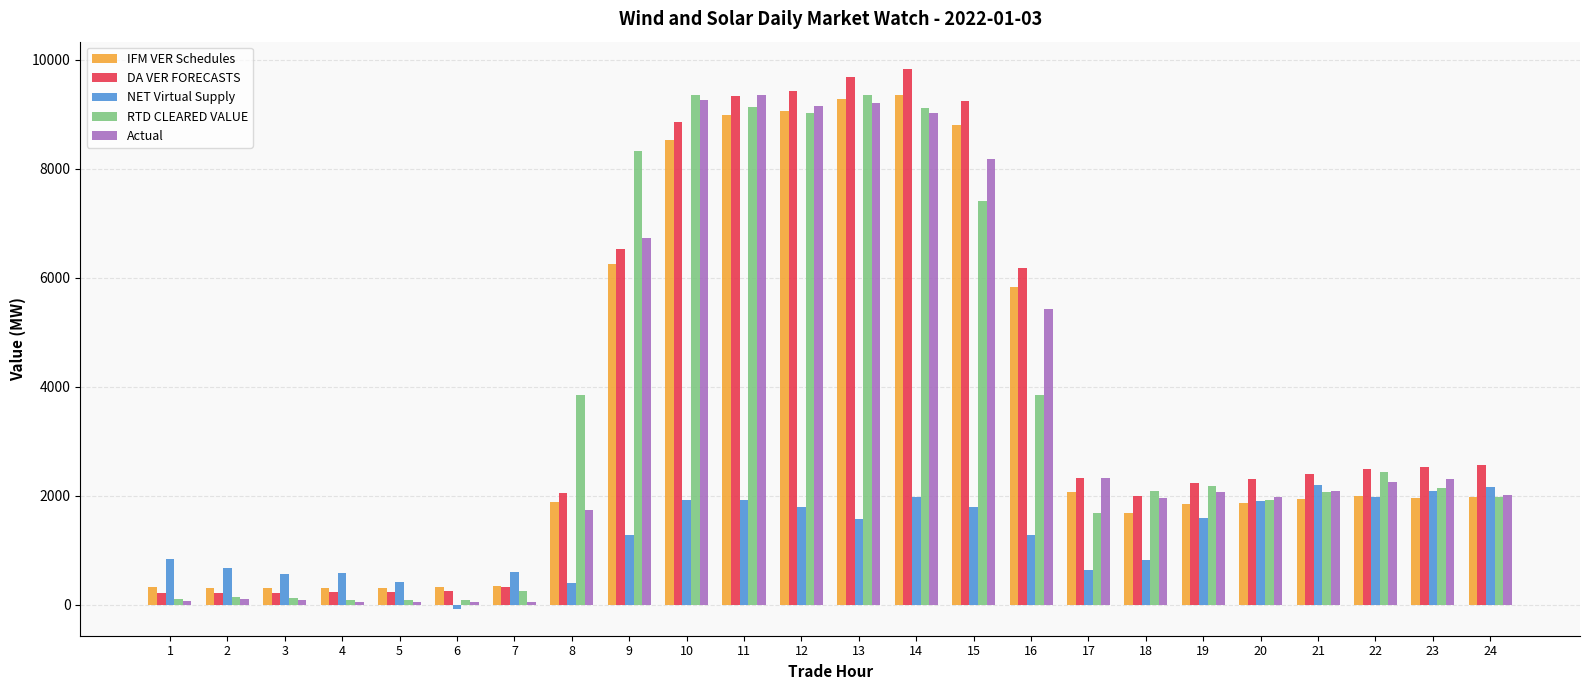

Does the chart contain stacked bars?

No